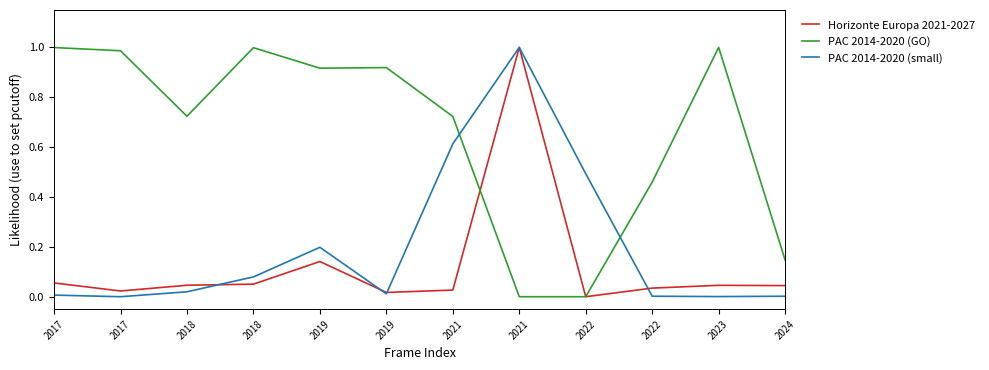

How many lines are shown in the chart?

3